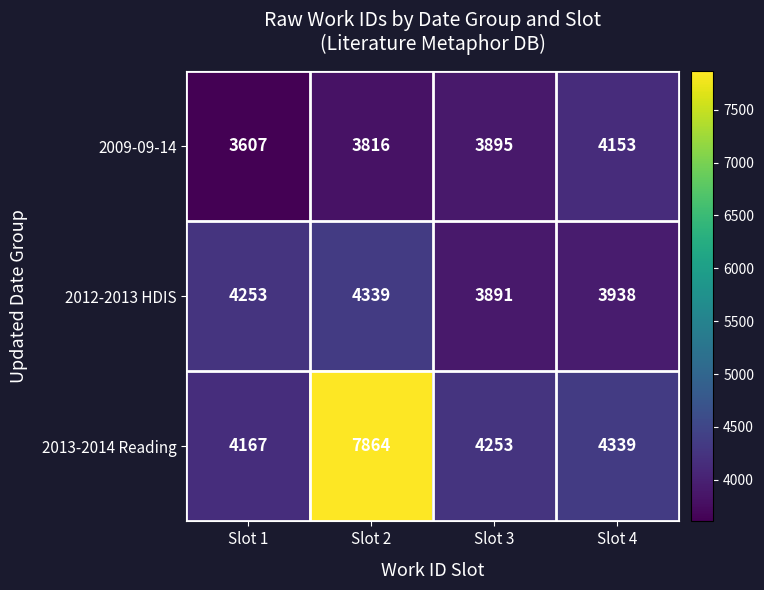

The 2009-09-14 series shows 4153 at Slot 4. True or false?

True